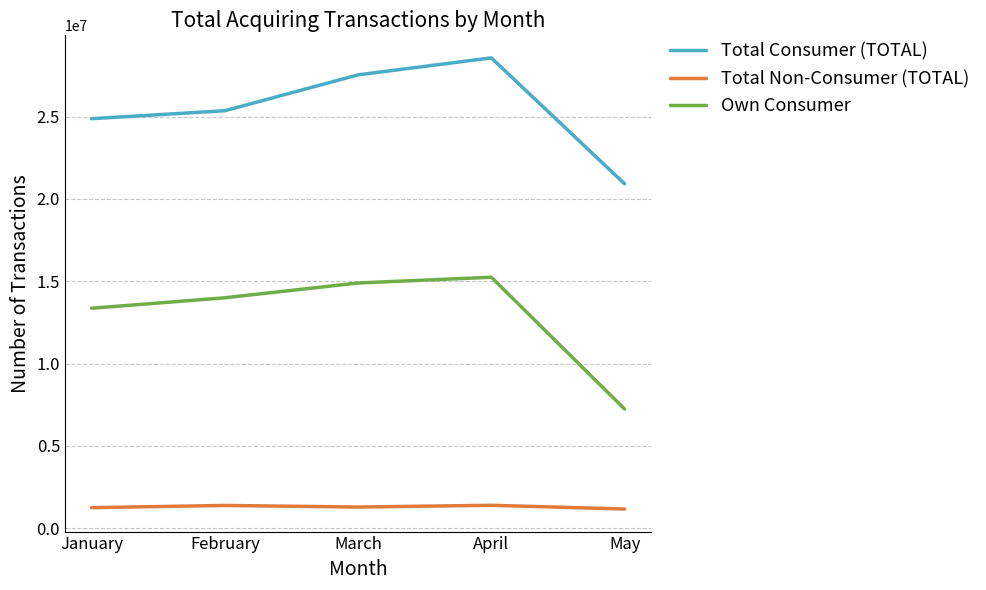

Is the value of Total Consumer (TOTAL) at March greater than the value of Own Consumer at March?

Yes